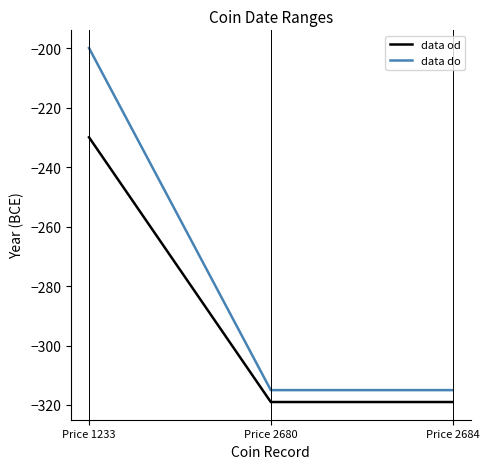

How many lines are shown in the chart?

2